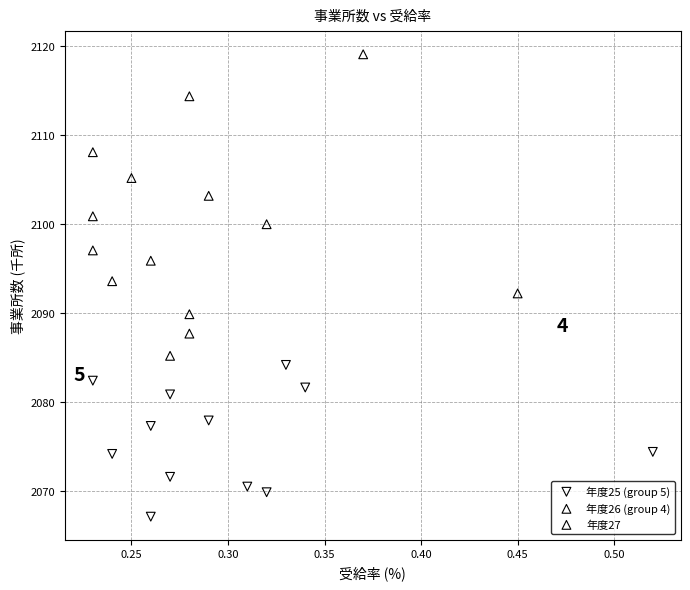

Which series contains the lowest Y value?

年度25 (group 5)